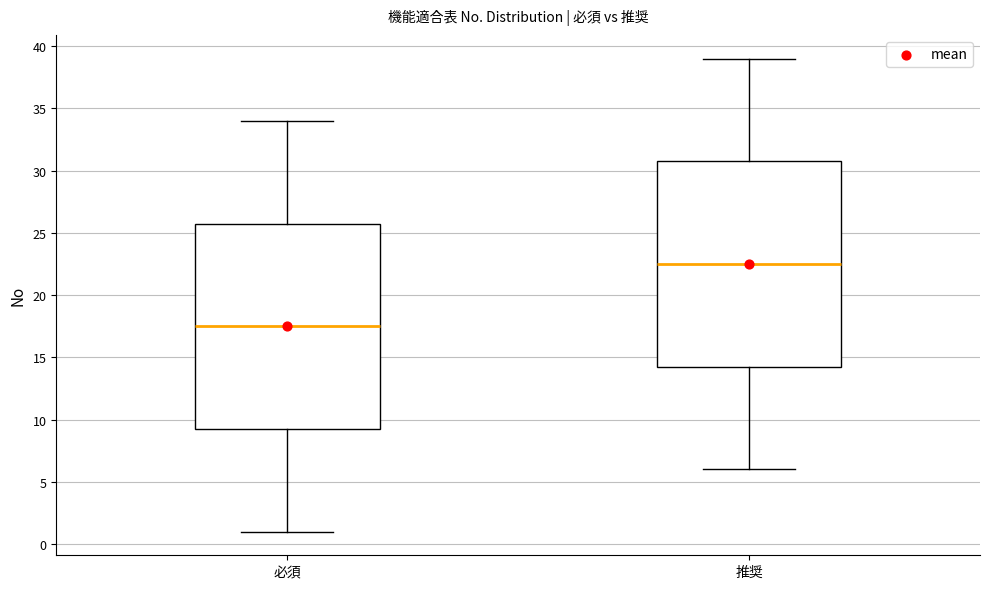

Reading left to right, read every box against the y-axis: the position of its median line, the range the box covers, and the ends of its whiskers. The values are not printed on the chart, so give them approximately, as read against the axis.

必須: median 17.5, box 9.5 to 26.0, whiskers 1.0 to 34.0
推奨: median 22.5, box 14.5 to 31.0, whiskers 6.0 to 39.0